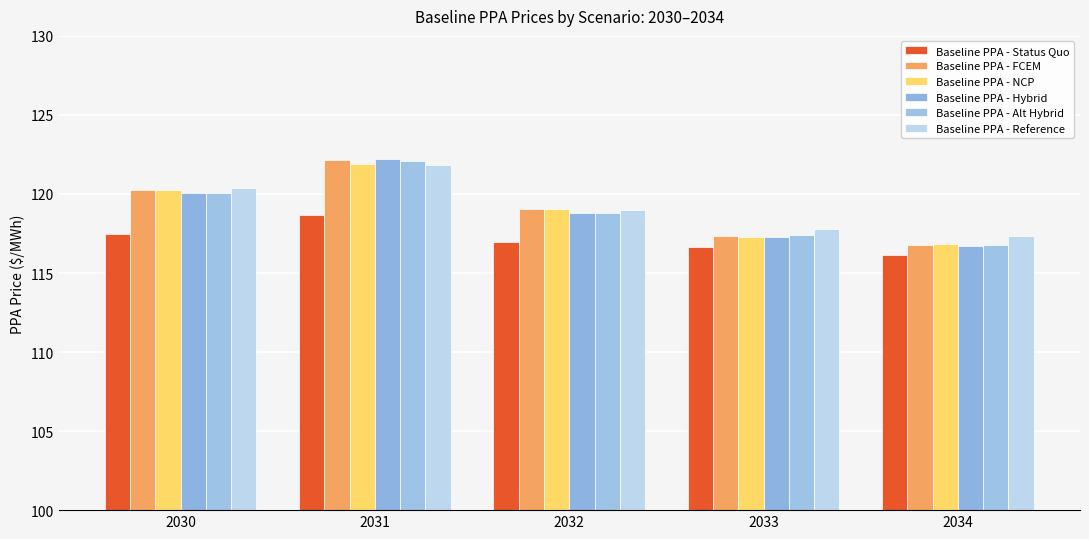

Which series has the largest range (max minus min)?

Baseline PPA - Hybrid